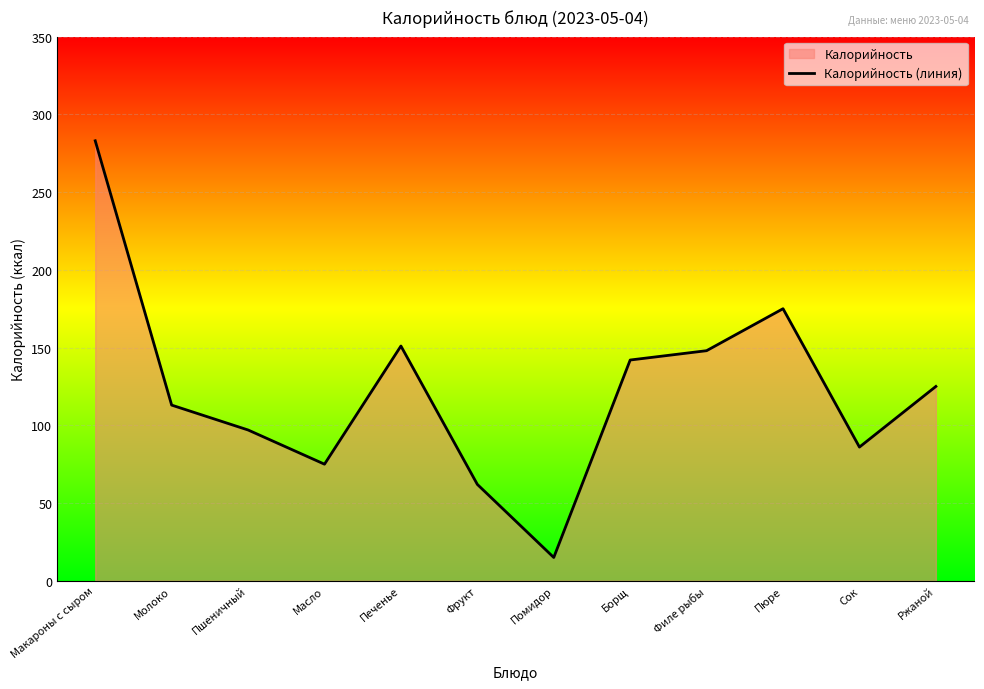

At which category does the chart reach its peak across all series?

Макароны с сыром